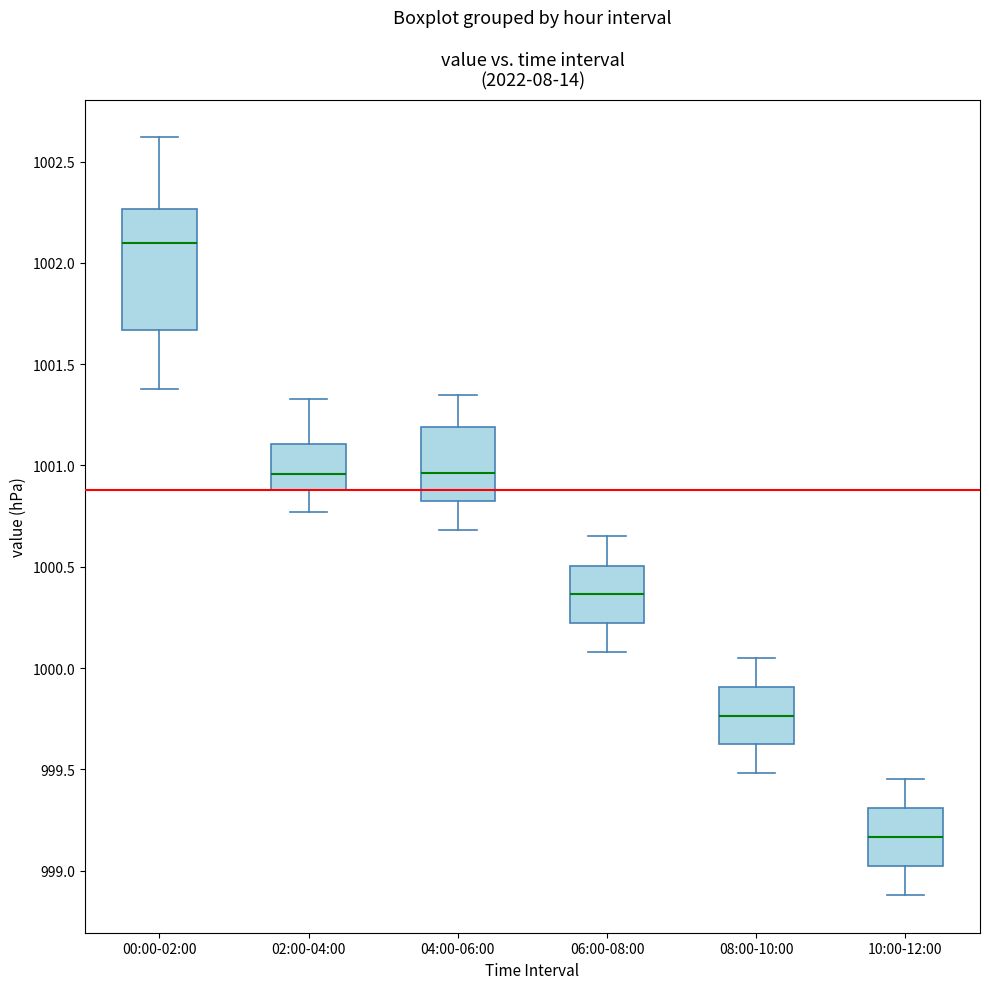

Reading left to right, transcribe this box plot: for each box, give where its median line is, the range the box spans, and where its two whiskers end, as read against the y-axis. The values are not printed on the chart, so give them approximately, as read against the axis.

00:00-02:00: median 1002.10, box 1001.65 to 1002.25, whiskers 1001.40 to 1002.60
02:00-04:00: median 1000.95, box 1000.90 to 1001.10, whiskers 1000.75 to 1001.35
04:00-06:00: median 1000.95, box 1000.80 to 1001.20, whiskers 1000.70 to 1001.35
06:00-08:00: median 1000.35, box 1000.20 to 1000.50, whiskers 1000.10 to 1000.65
08:00-10:00: median 999.75, box 999.60 to 999.90, whiskers 999.50 to 1000.05
10:00-12:00: median 999.15, box 999.00 to 999.30, whiskers 998.90 to 999.45